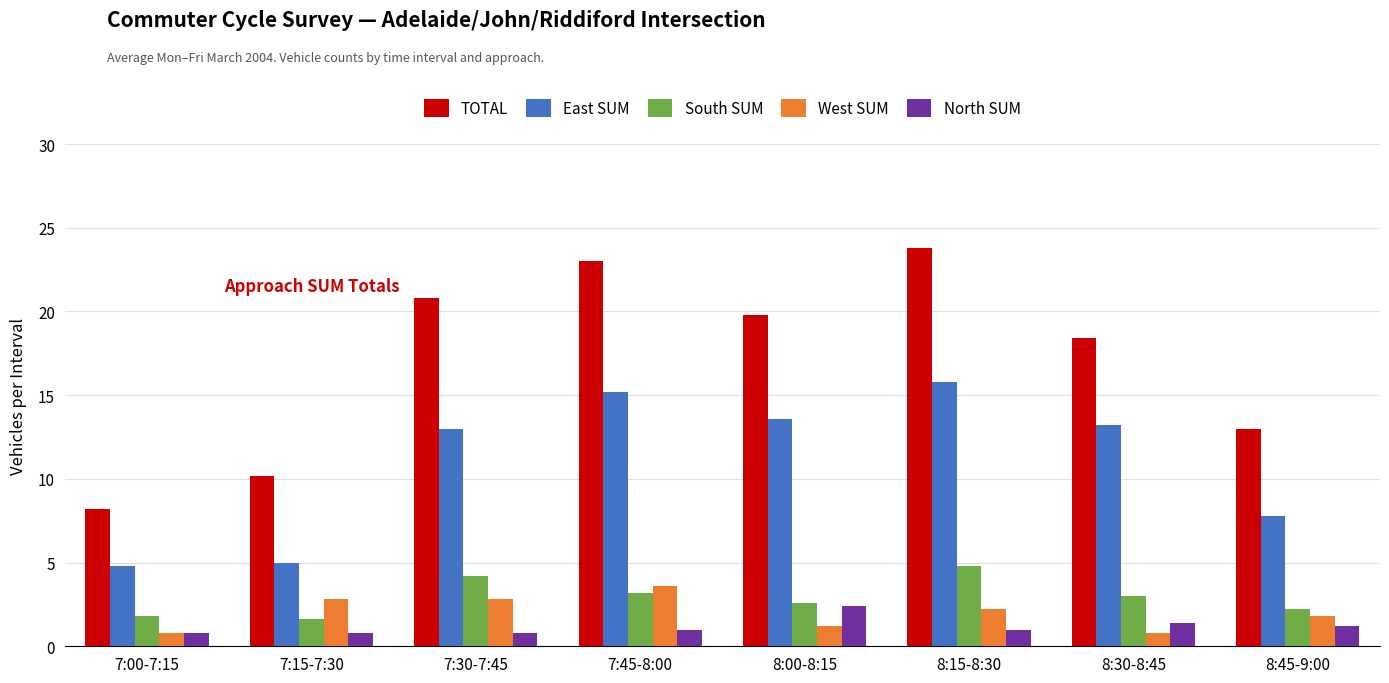

Reading right to left, list all the values displayed in this chart.

TOTAL: 13.0	18.4	23.8	19.8	23.0	20.8	10.2	8.2
East SUM: 7.8	13.2	15.8	13.6	15.2	13.0	5.0	4.8
South SUM: 2.2	3.0	4.8	2.6	3.2	4.2	1.6	1.8
West SUM: 1.8	0.8	2.2	1.2	3.6	2.8	2.8	0.8
North SUM: 1.2	1.4	1.0	2.4	1.0	0.8	0.8	0.8